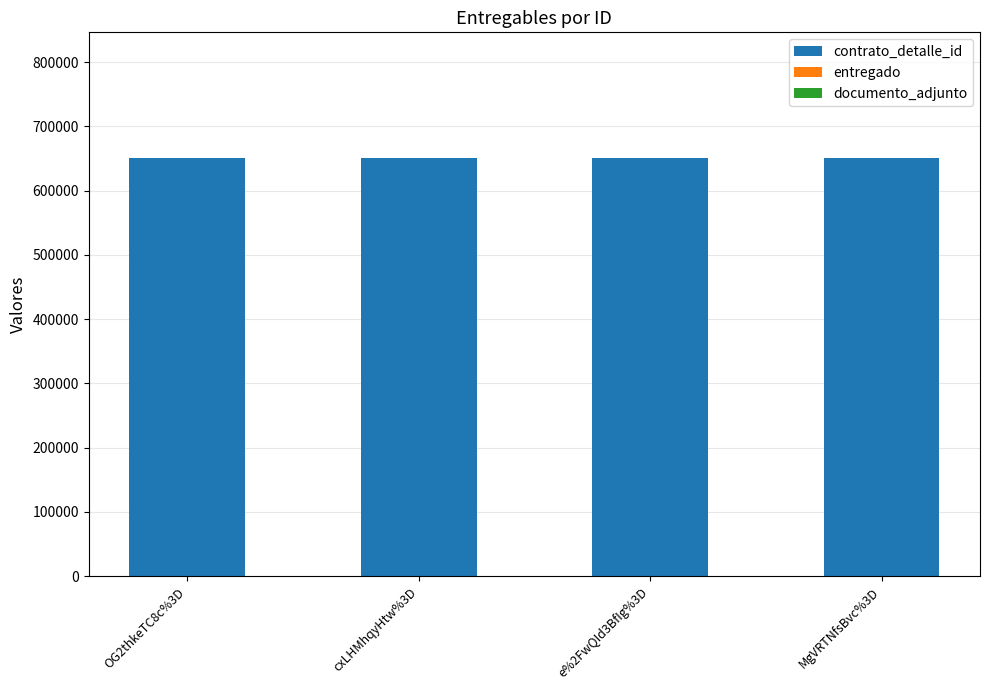

The value of contrato_detalle_id at MgVRTNfsBvc%3D is 650960. True or false?

True